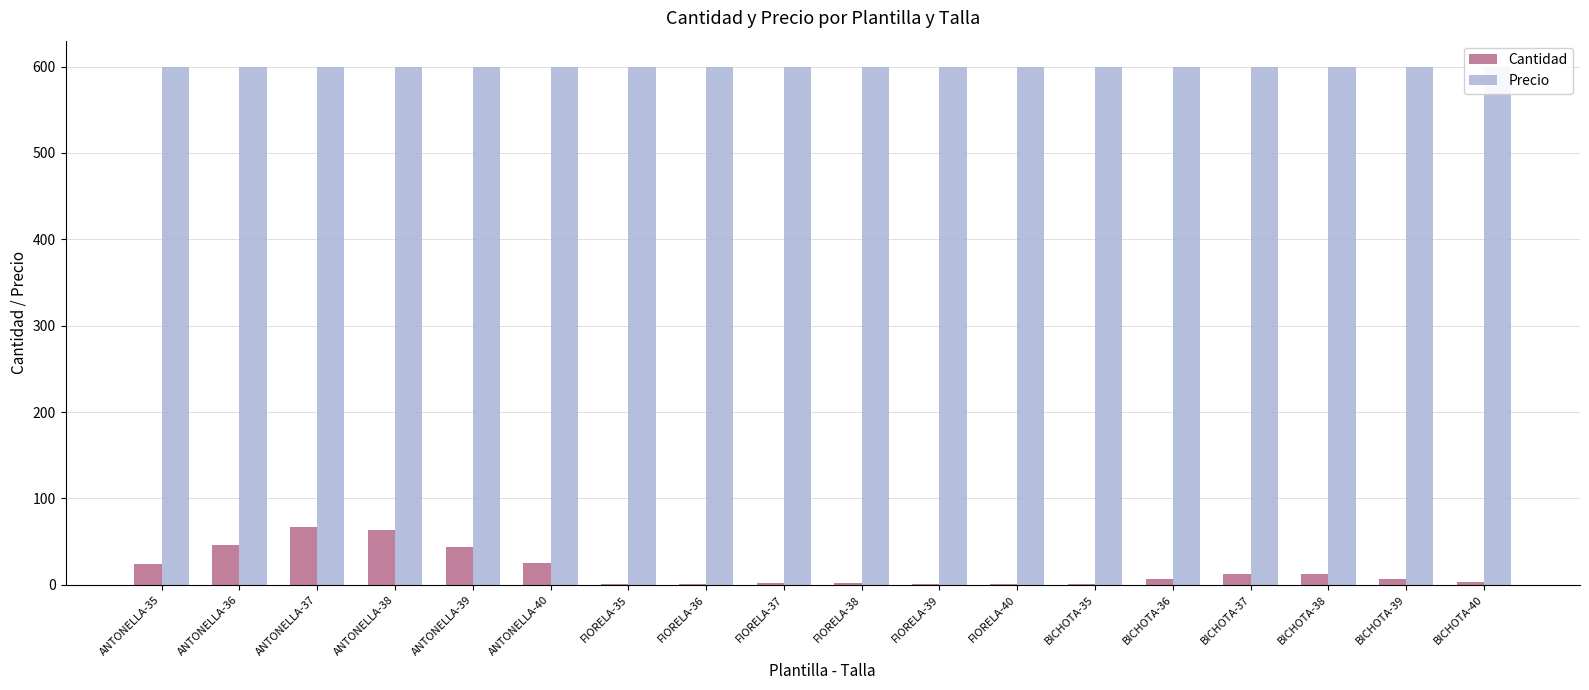

How many groups of bars are there?

18